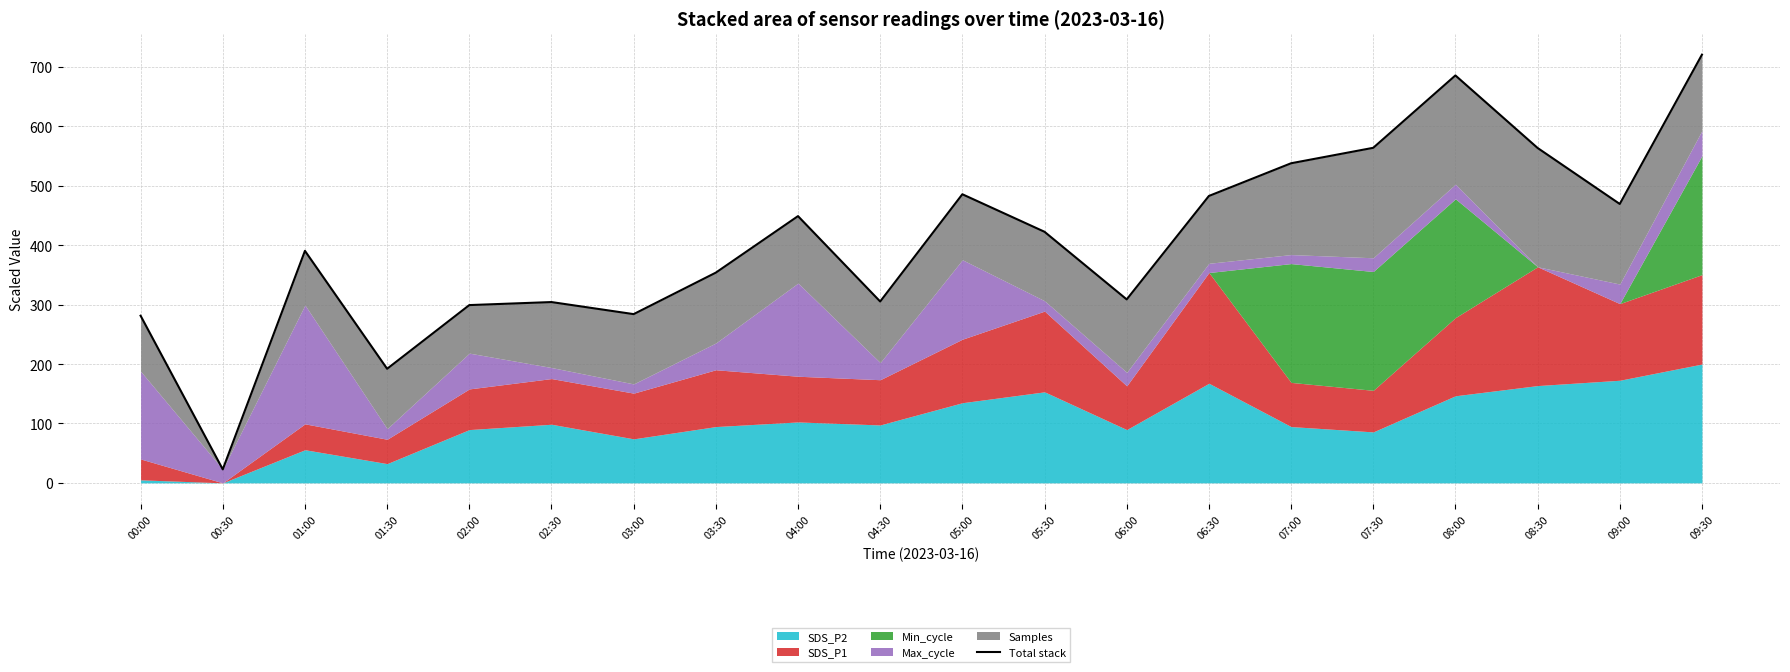

What position from the right is 07:30?

5